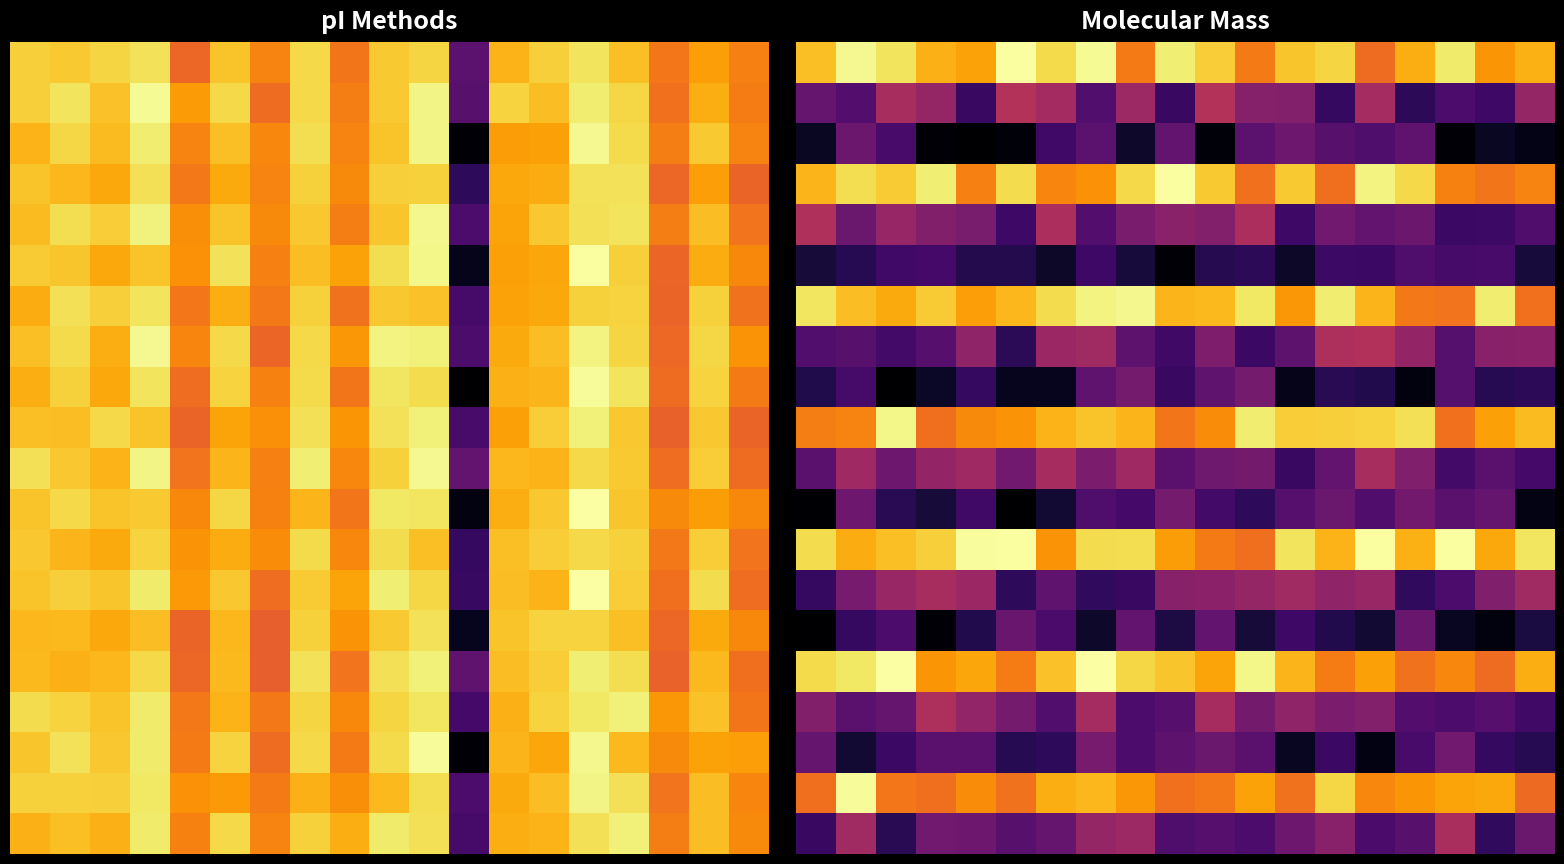

Which has a higher value, 8 or 3?

3